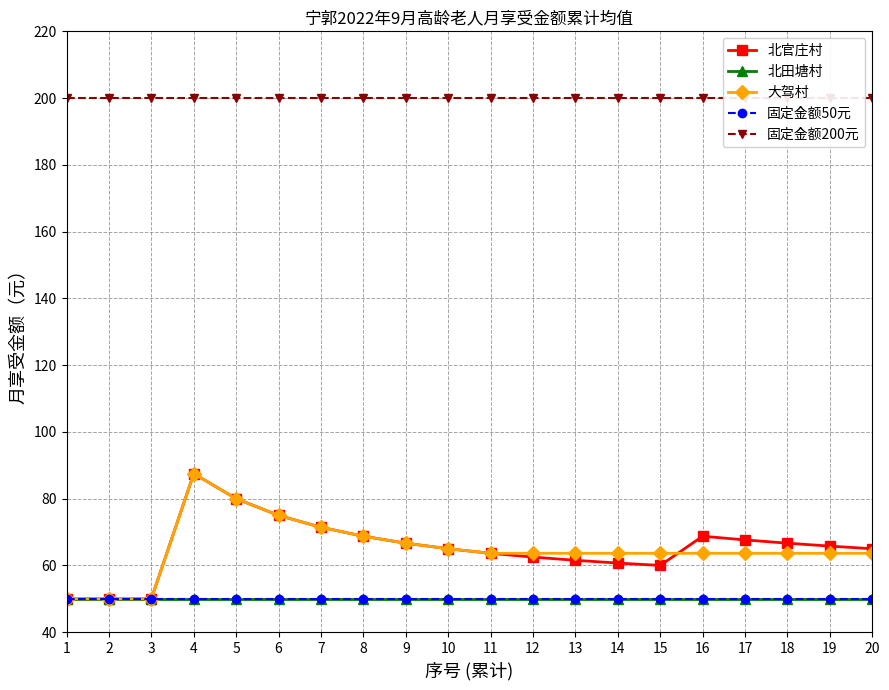

Rank the series at 1 from highest to lowest value.

固定金额200元, 北官庄村, 北田塘村, 大驾村, 固定金额50元